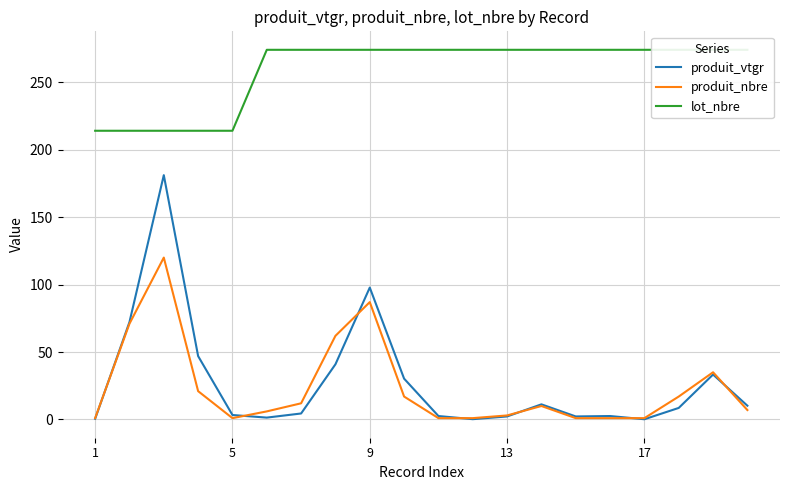

What is the sum of all lot_nbre values?

5180.0